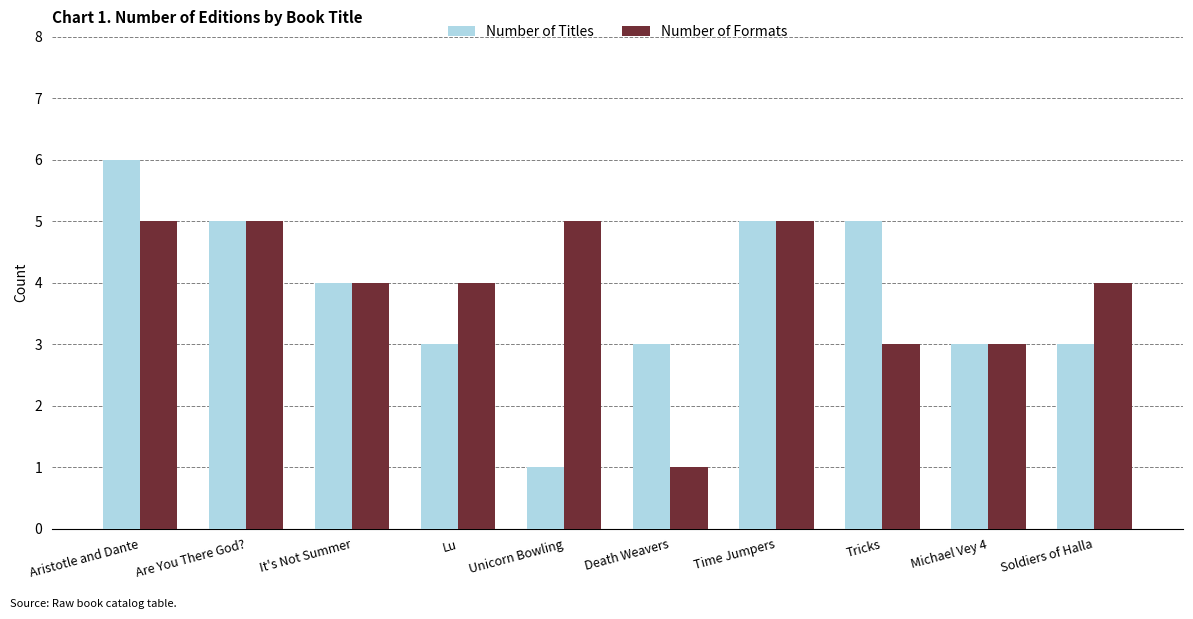

What is the value of the Number of Titles bar at the 8th from the left?

5